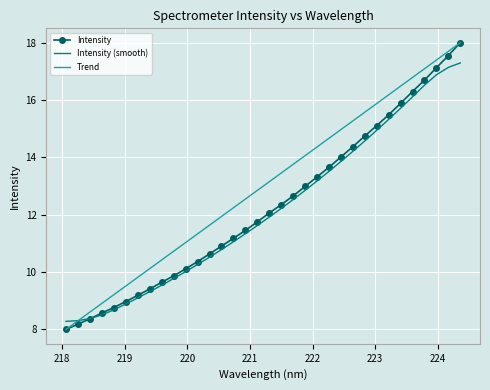

What is the highest value of the Intensity series?

18.0